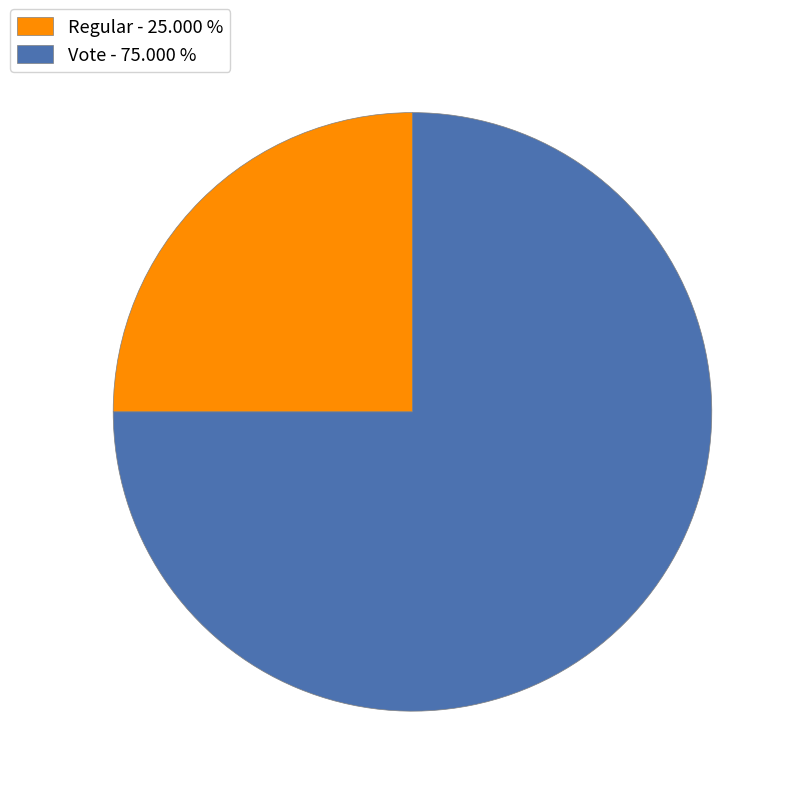

Is there a majority slice in this chart?

Yes